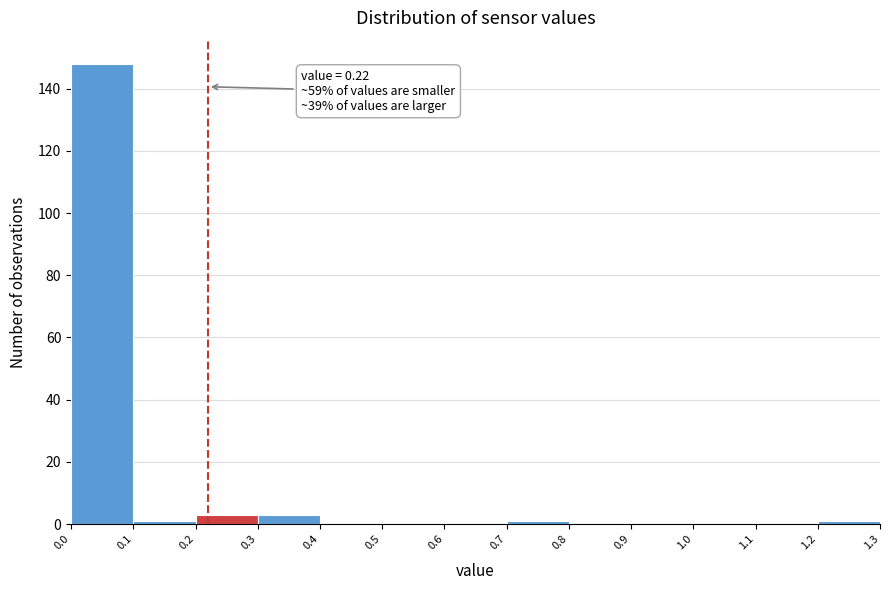

Over which range of the x-axis is the bar tallest?

0.0 to 0.1